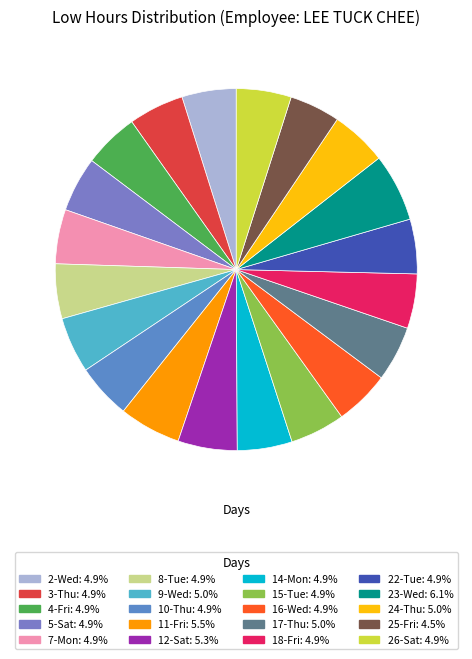

Does 22-Tue represent more than half of the total?

No